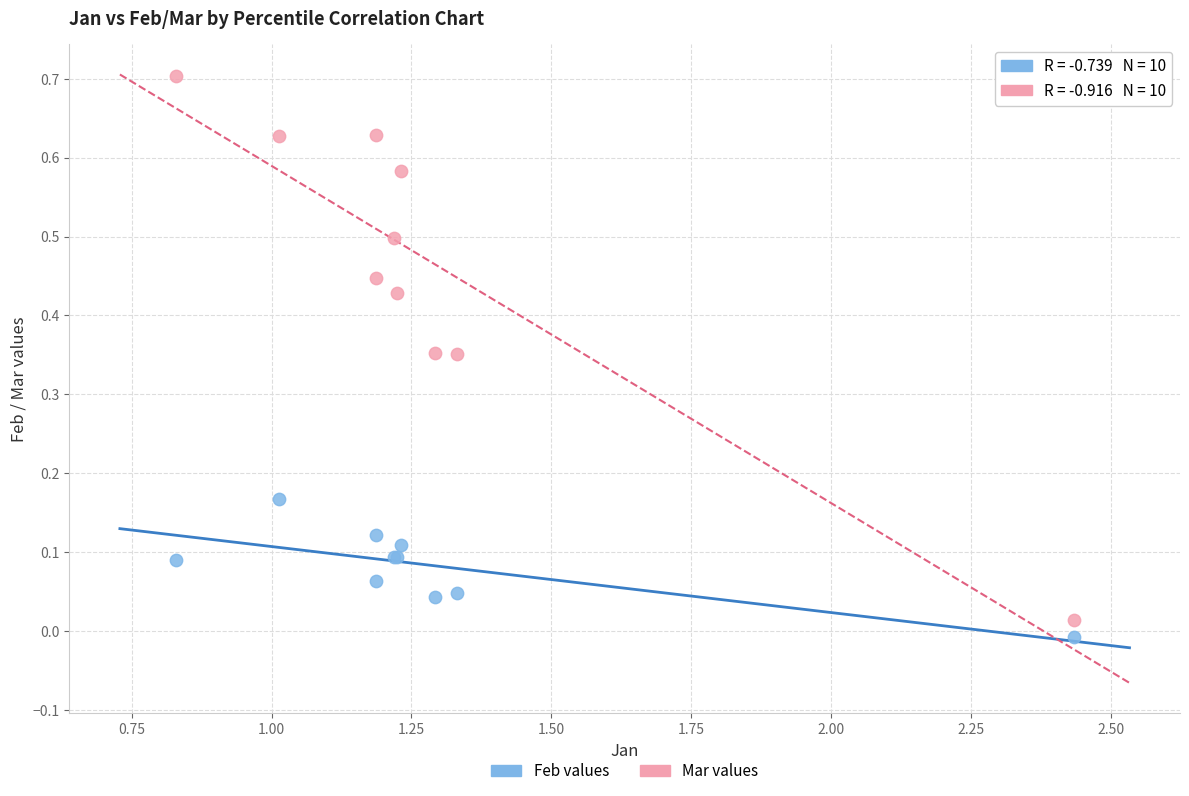

What is the X range (max minus min) for the scatter plot?

1.6